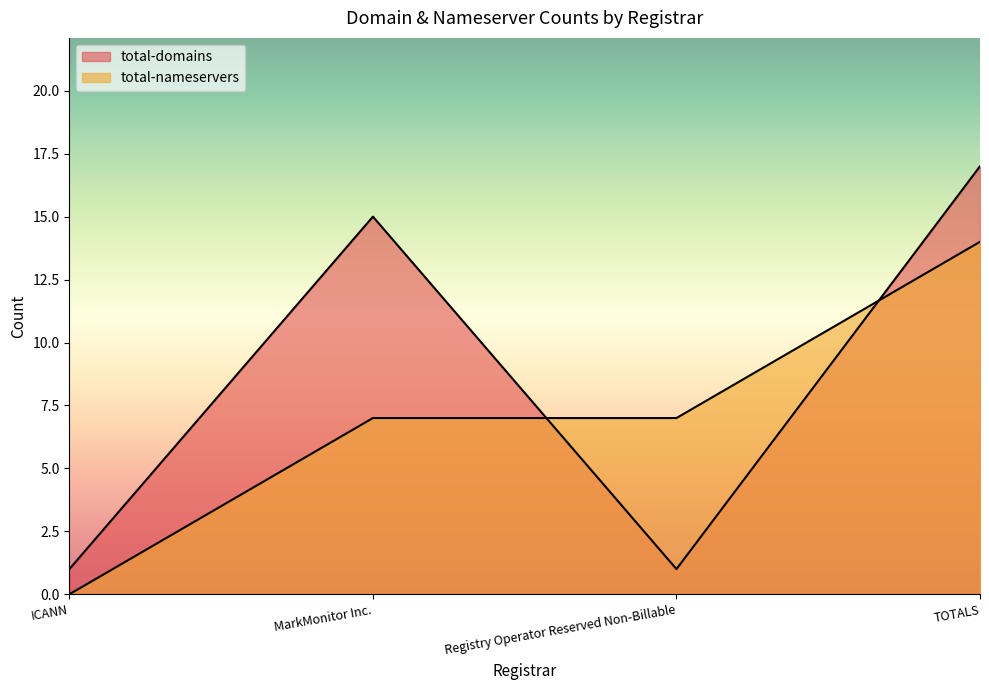

How many data points in total-nameservers are above 7?

1